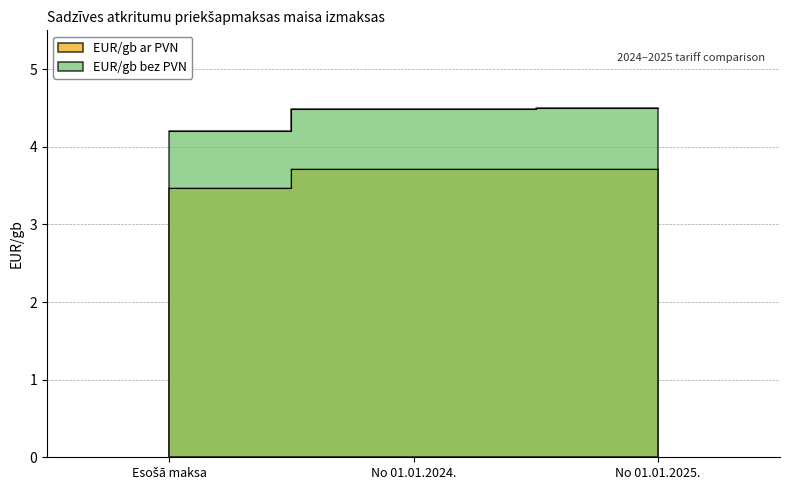

Which has a higher value, Esošā maksa or No 01.01.2024.?

No 01.01.2024.